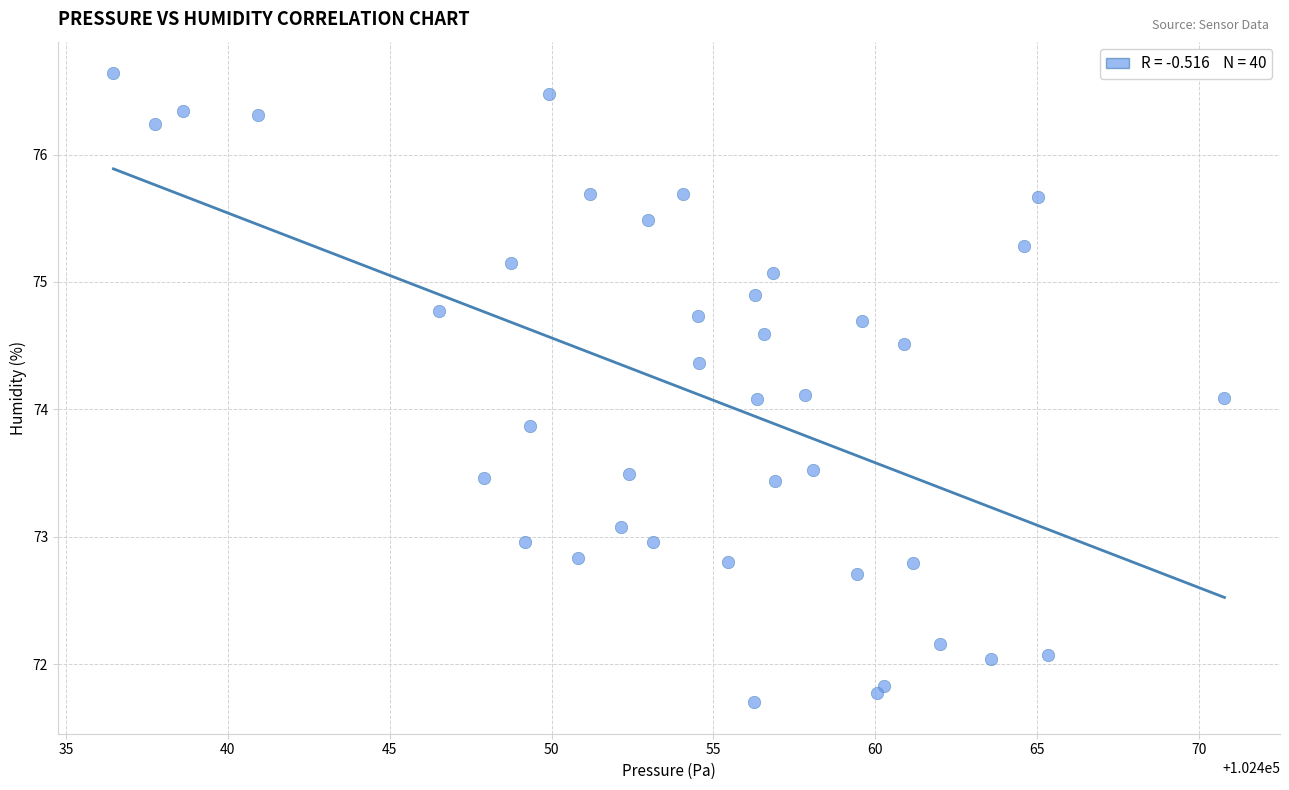

What is the range of Y values (max minus min)?

4.9